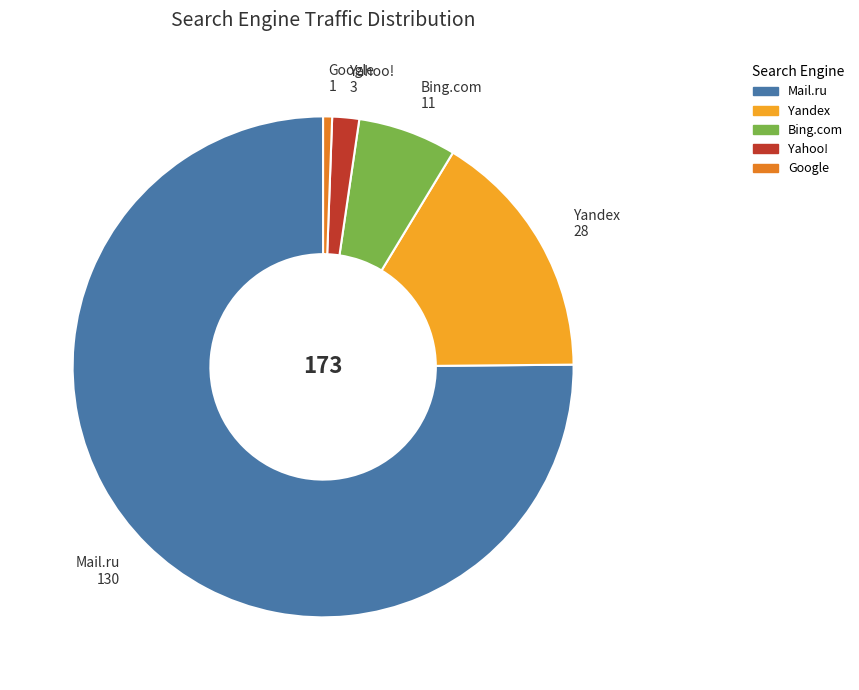

Which slice represents more than half of the pie?

Mail.ru